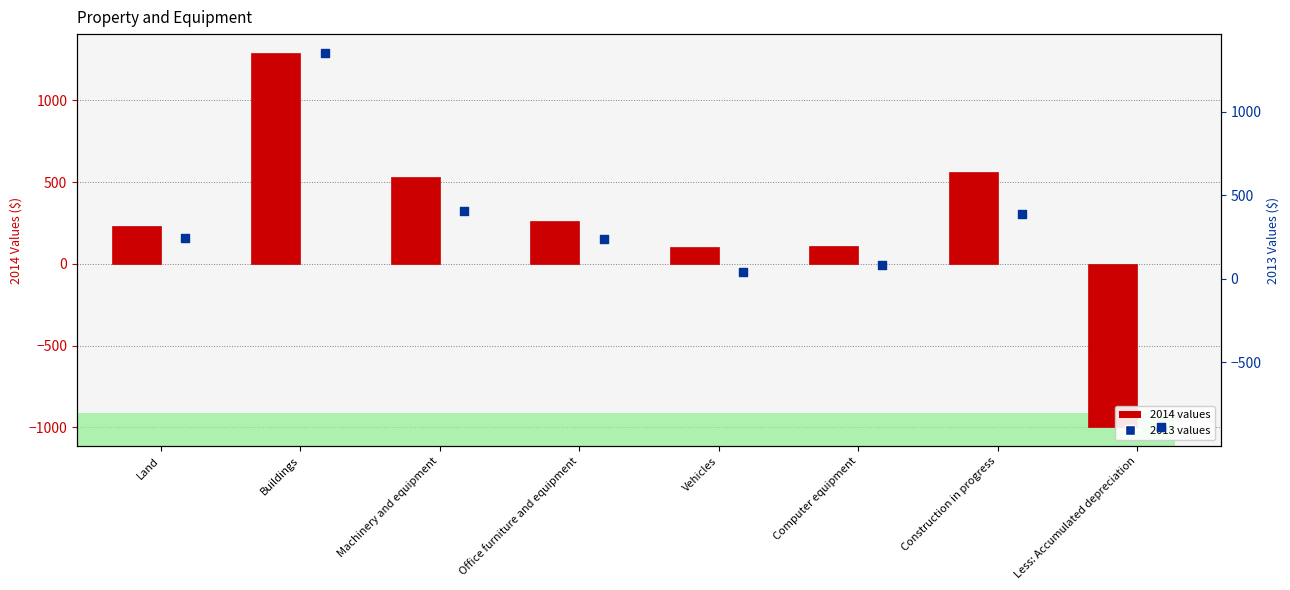

Which series reaches the maximum Y coordinate?

2013